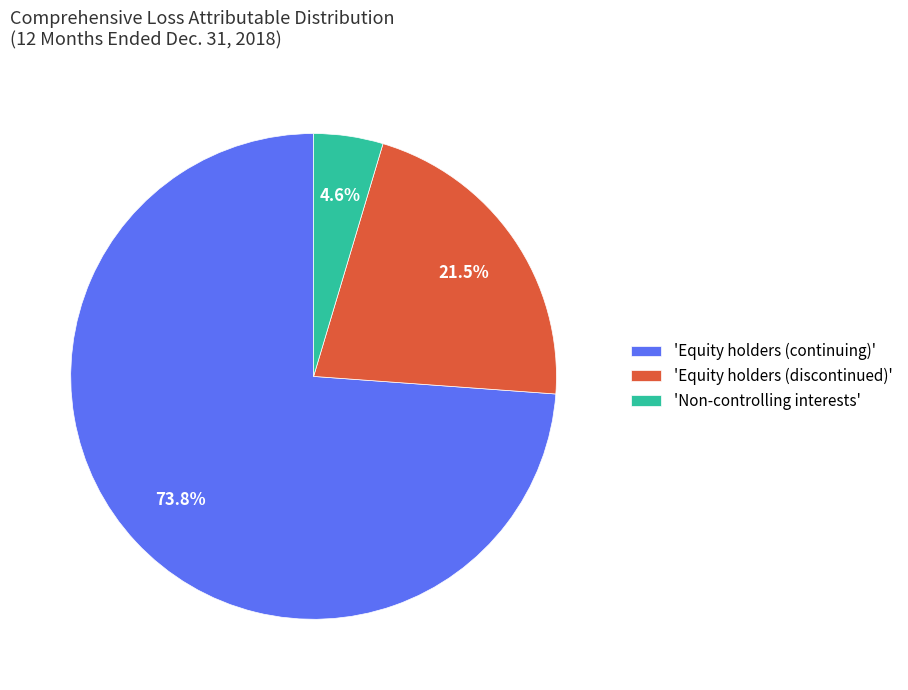

What percentage is NOT represented by 'Non-controlling interests'?

95.4%